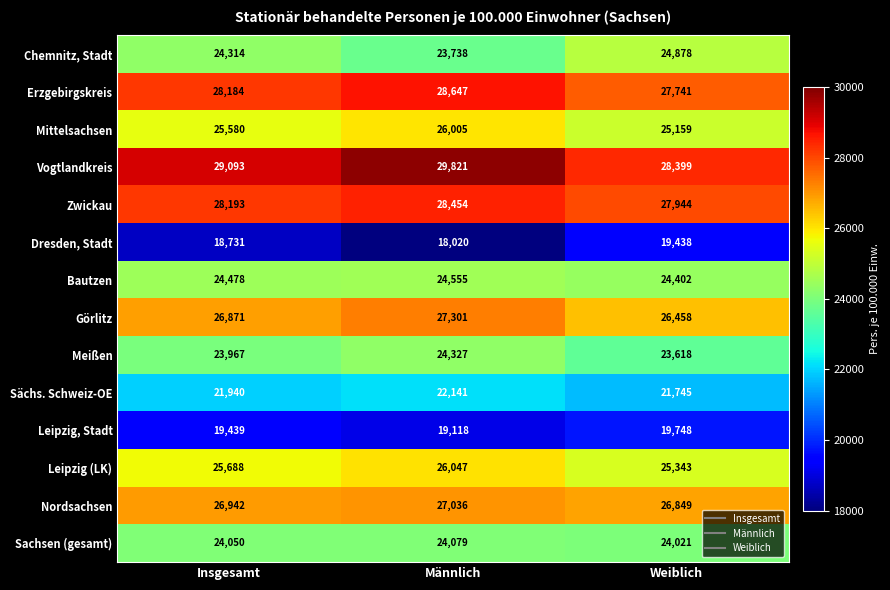

What is the total value across all series at Insgesamt?

347470